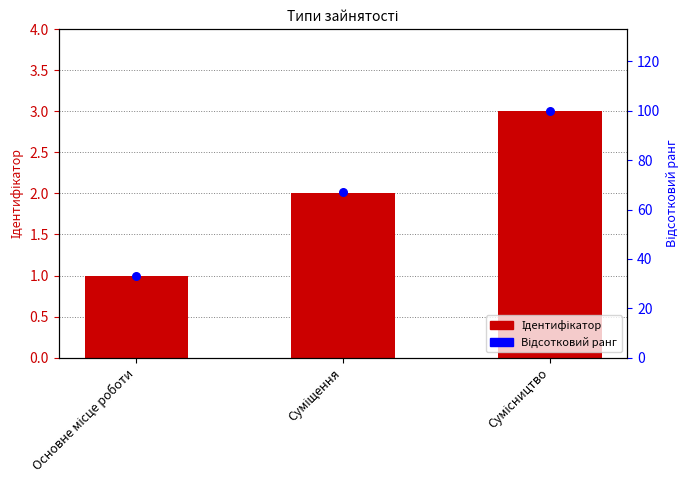

At which category is the sum across all series the highest?

Сумісництво